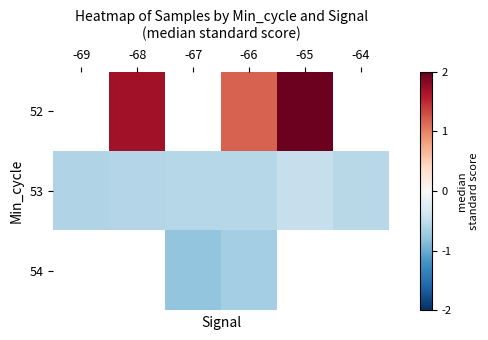

What is the total value across all series at -66?

-0.1